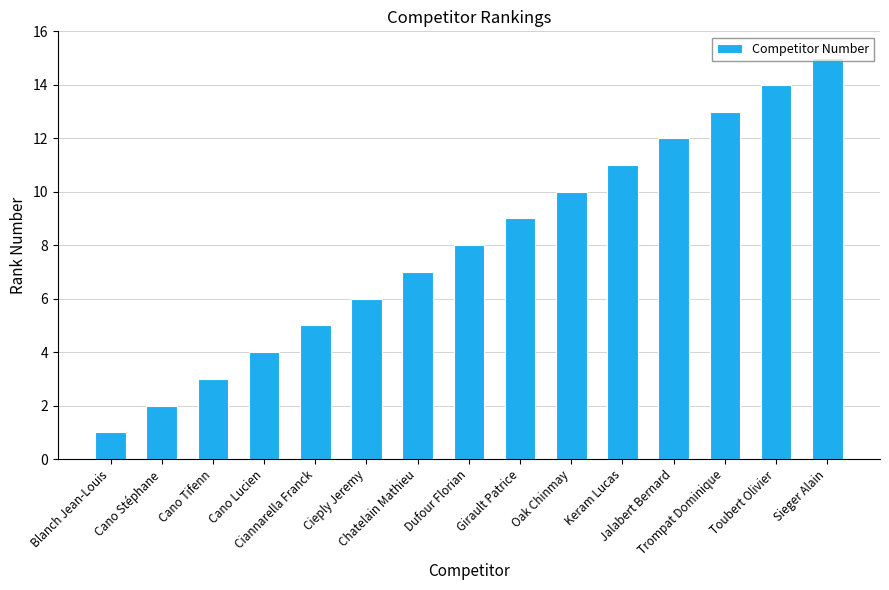

What is the label of the 7th bar from the left?

Chatelain Mathieu